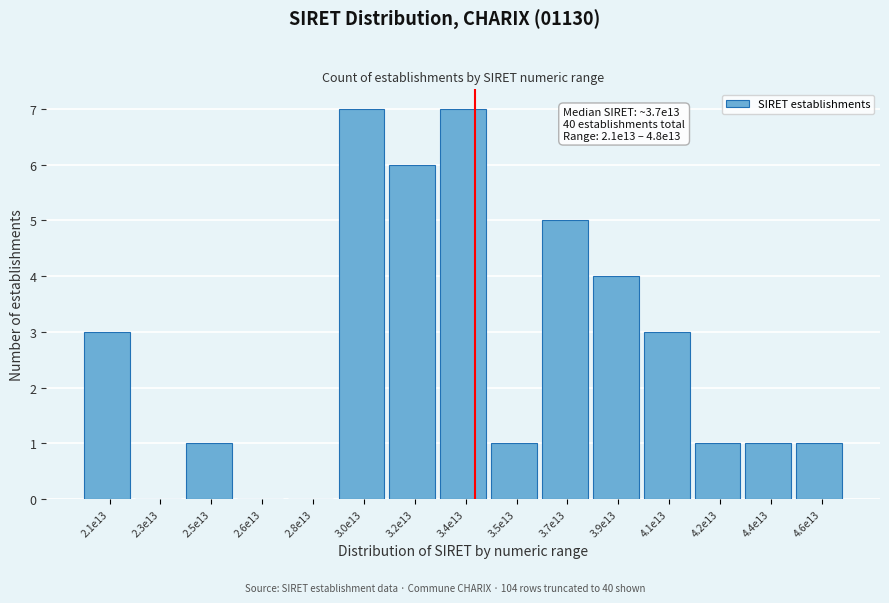

Reading right to left, what are all the values shown in this chart?

4.6e13=1	4.4e13=1	4.2e13=1	4.1e13=3	3.9e13=4	3.7e13=5	3.5e13=1	3.4e13=7	3.2e13=6	3.0e13=7	2.8e13=0	2.6e13=0	2.5e13=1	2.3e13=0	2.1e13=3